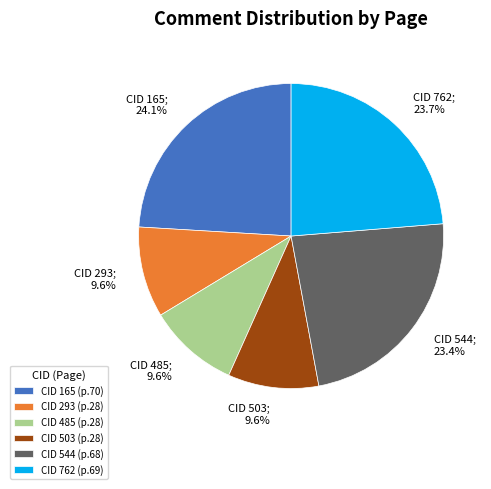

Is there any slice that represents more than half of the pie?

No